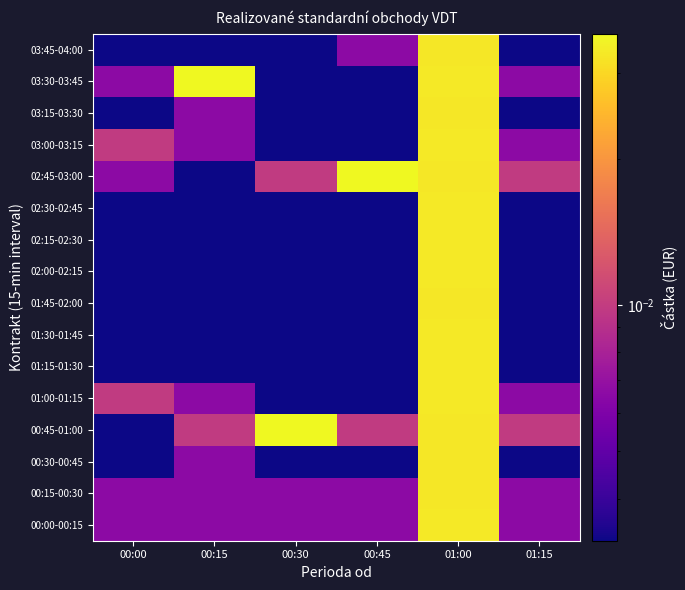

Rank the series by their maximum value, from lowest to highest.

01:45-02:00, 03:45-04:00, 00:15-00:30, 00:30-00:45, 03:15-03:30, 01:00-01:15, 01:30-01:45, 02:00-02:15, 02:30-02:45, 03:00-03:15, 01:15-01:30, 02:15-02:30, 00:00-00:15, 00:45-01:00, 02:45-03:00, 03:30-03:45